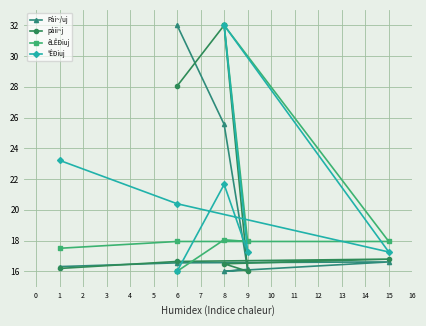

How many lines are shown in the chart?

4